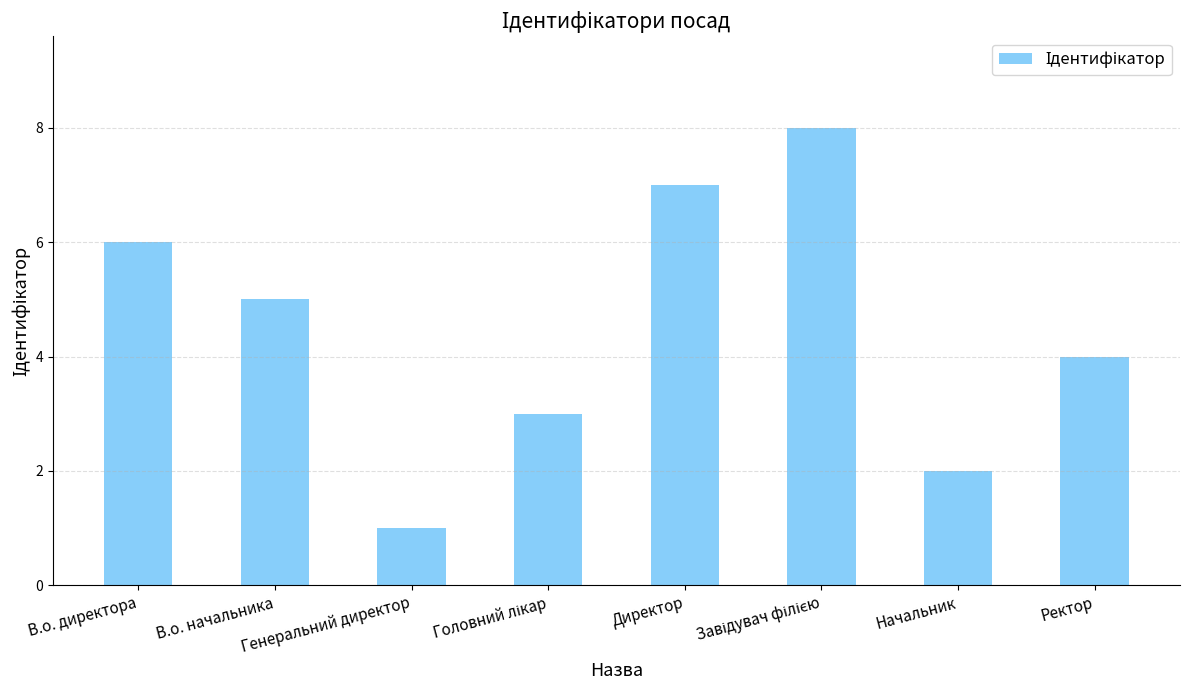

Count the values in the range 3 to 7.

5